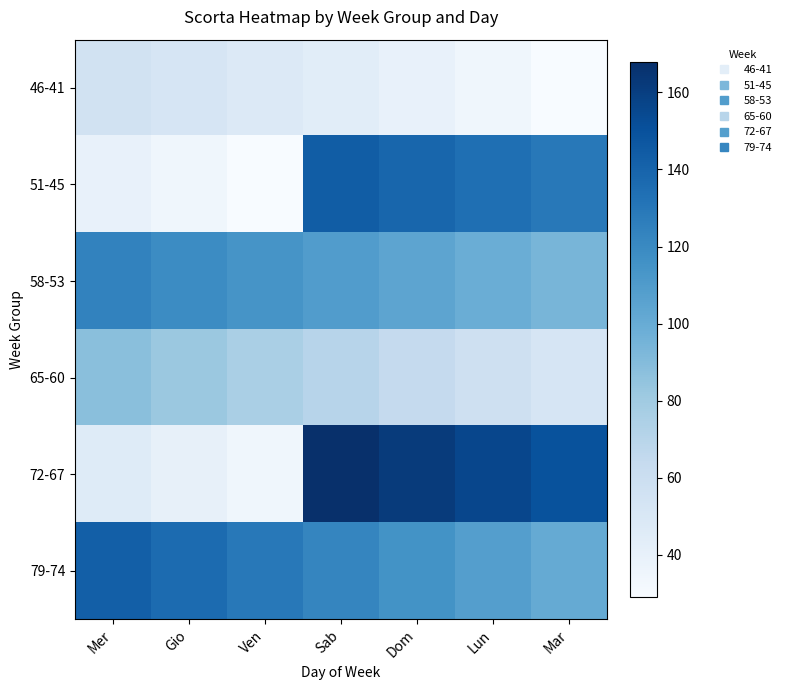

Reading left to right, what are all the values shown in this chart?

46-41: Mer=56	Gio=52	Ven=48	Sab=44	Dom=39	Lun=34	Mar=29
51-45: Mer=39	Gio=34	Ven=29	Sab=144	Dom=139	Lun=134	Mar=129
58-53: Mer=124	Gio=119	Ven=114	Sab=109	Dom=104	Lun=99	Mar=94
65-60: Mer=88	Gio=82	Ven=76	Sab=70	Dom=64	Lun=58	Mar=52
72-67: Mer=46	Gio=40	Ven=34	Sab=168	Dom=162	Lun=156	Mar=150
79-74: Mer=143	Gio=136	Ven=129	Sab=122	Dom=115	Lun=108	Mar=101